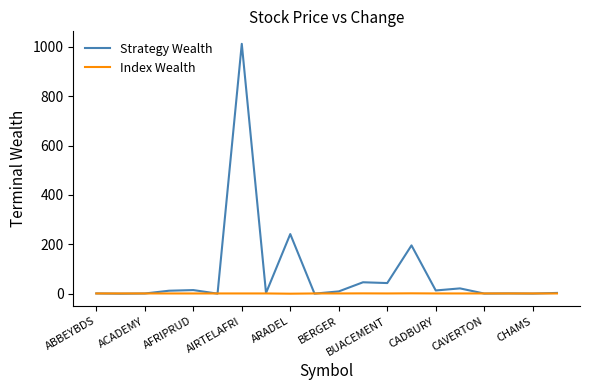

What are all the series names shown in the legend?

Strategy Wealth, Index Wealth